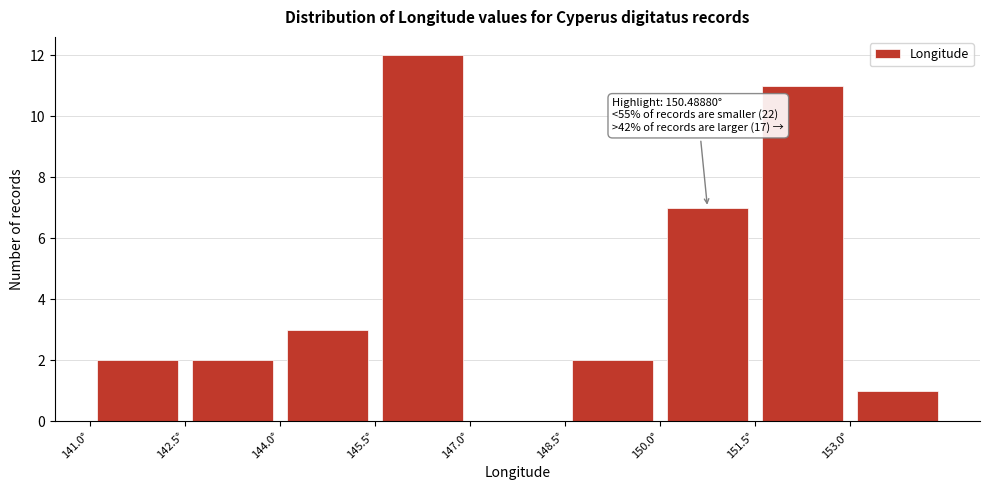

Which range on the x-axis has the tallest bar?

145.5 to 147.0